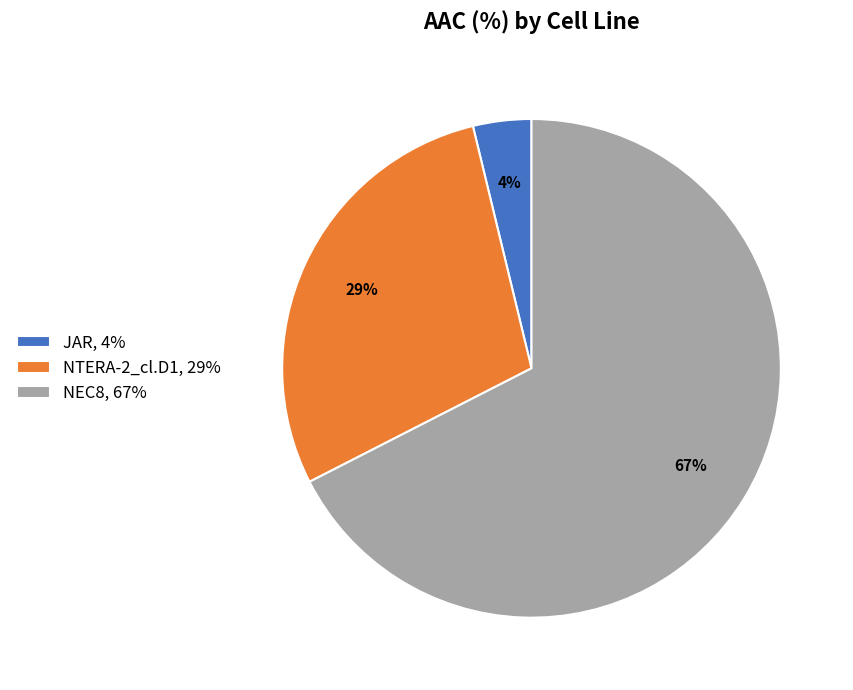

What is the ratio of the value at NEC8 to the value at NTERA-2_cl.D1?

2.3